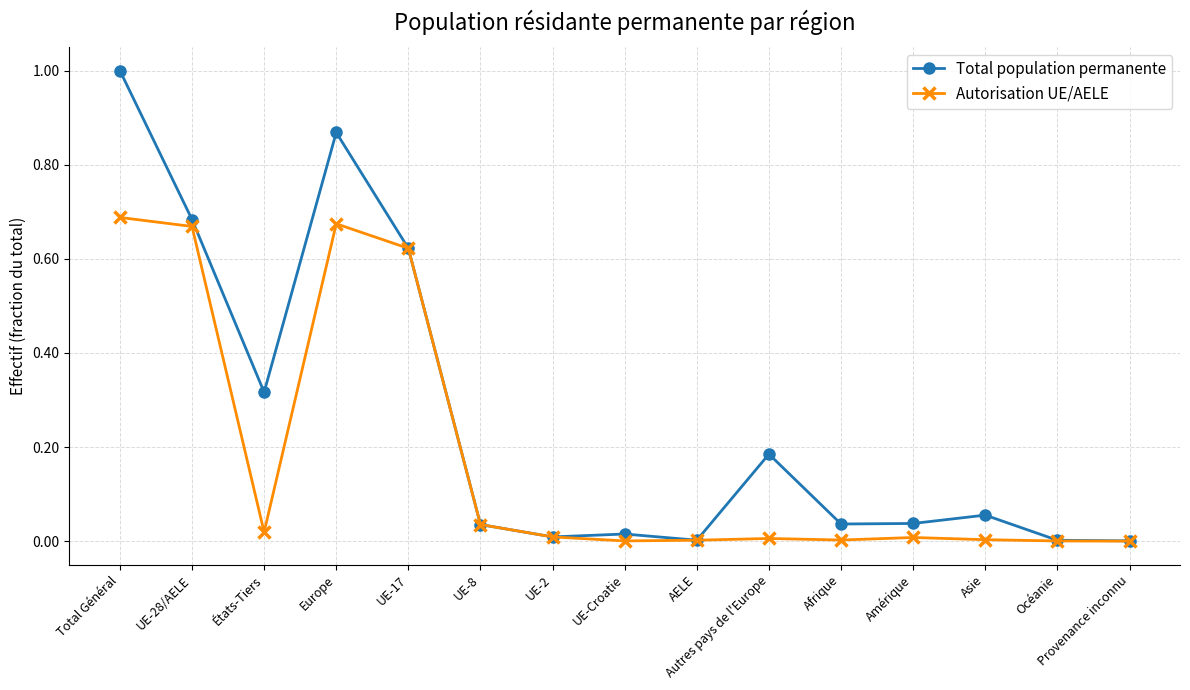

What is the total value across all series at Total Général?

1.7